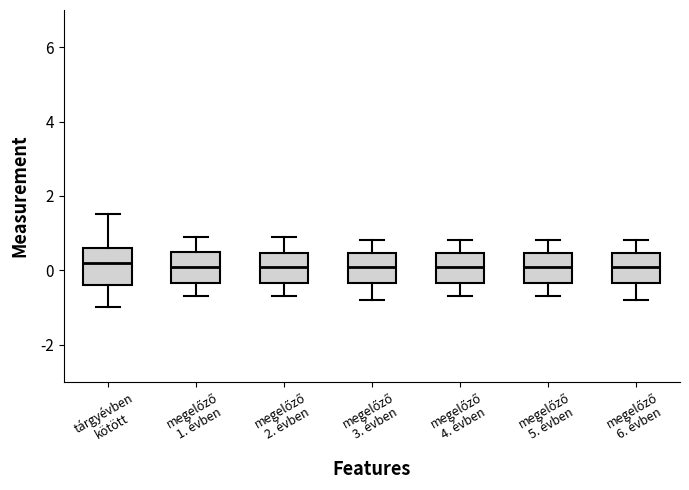

Where is the upper edge of the box for megelőző 5. évben on the y-axis? The values are not printed on the chart, so give them approximately, as read against the axis.

0.4